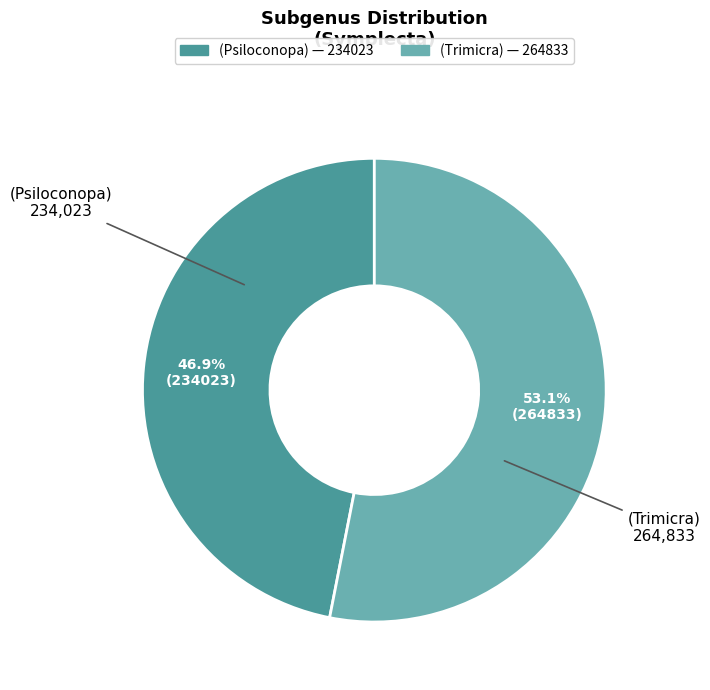

Is it true that (Trimicra) is 53% of the pie?

True